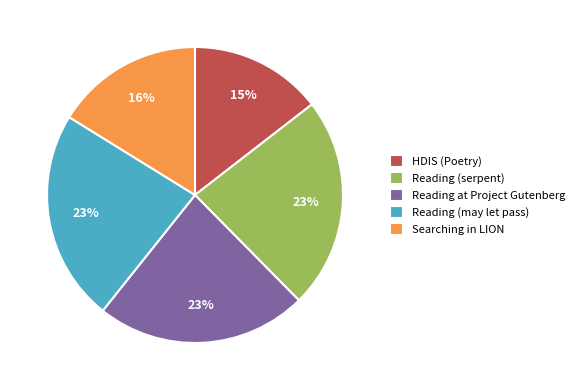

Is there any slice that represents more than half of the pie?

No